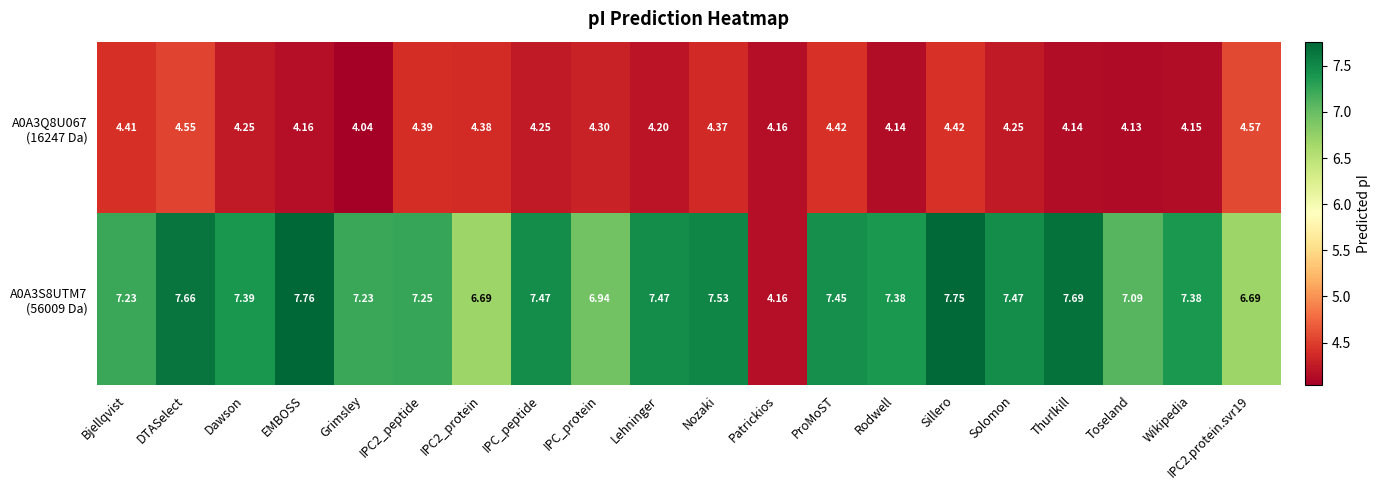

At which category is the sum across all series the highest?

DTASelect